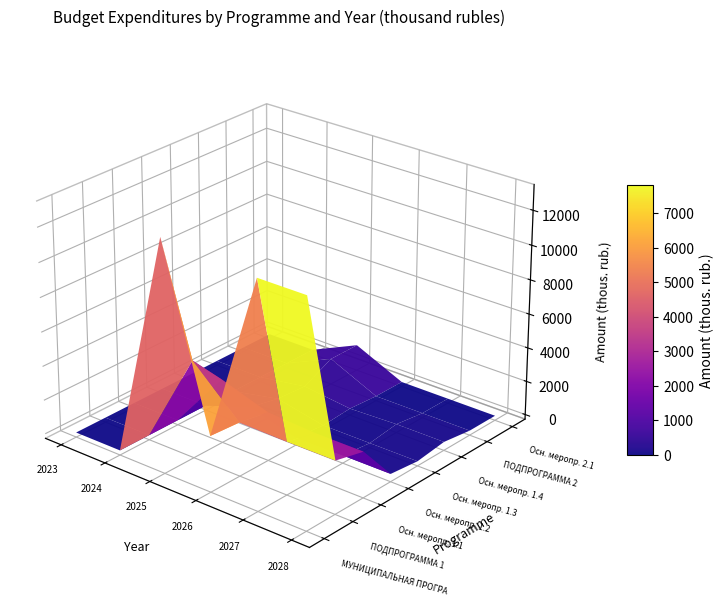

Which category has the lowest value across all series?

2023